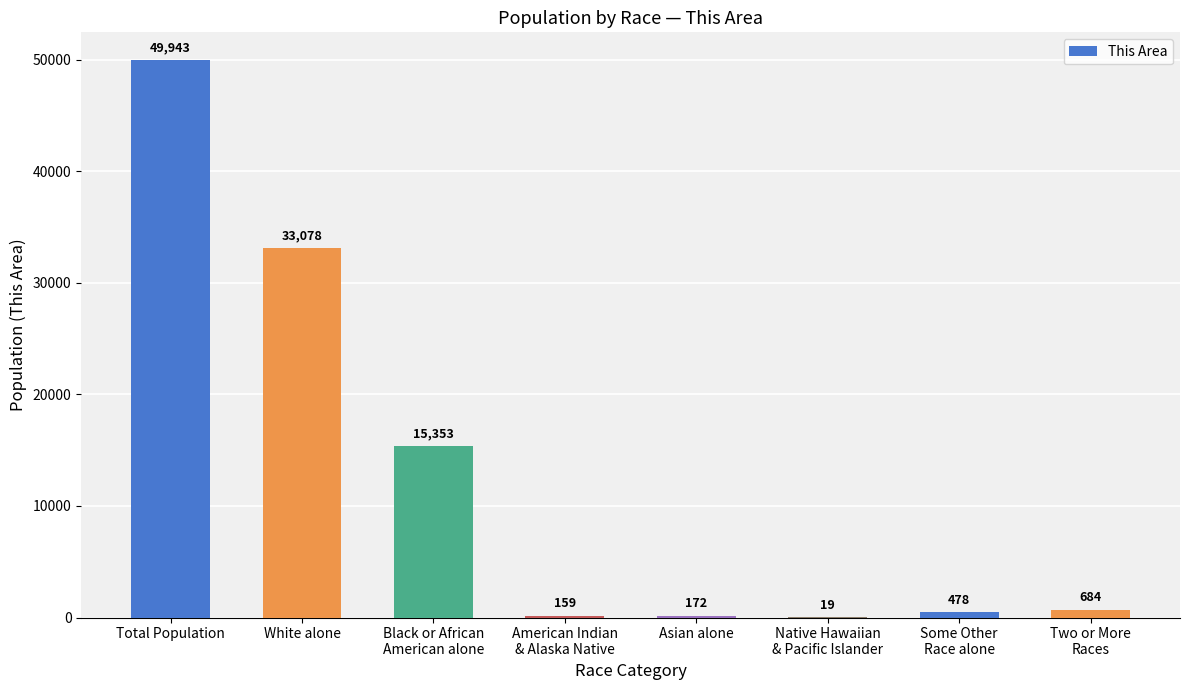

Are the bars grouped side by side (vs. stacked)?

No